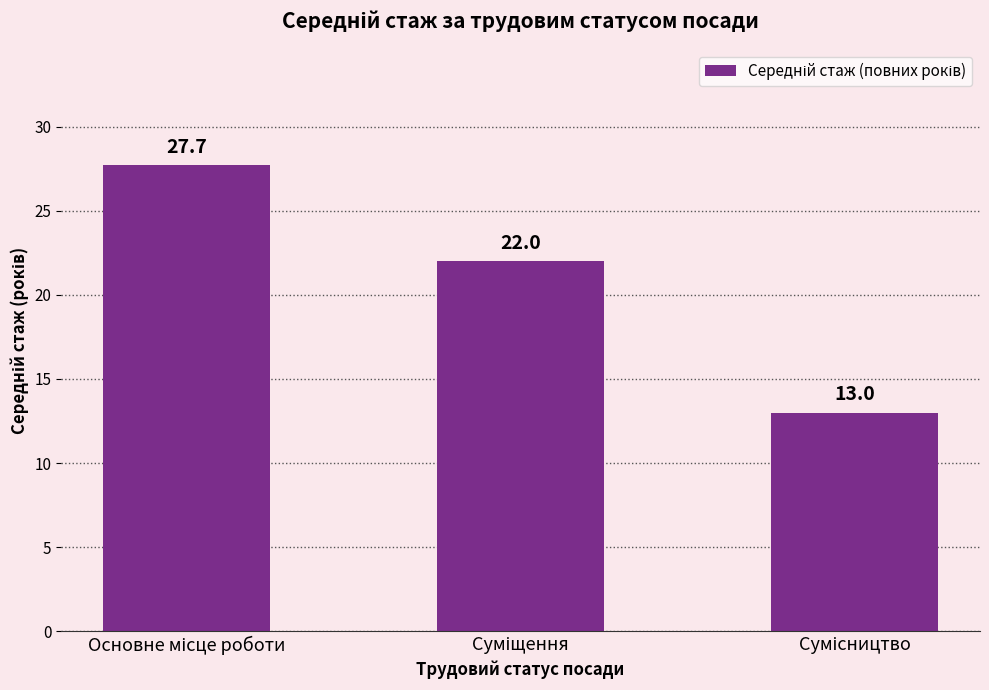

What is the smallest value displayed?

13.0